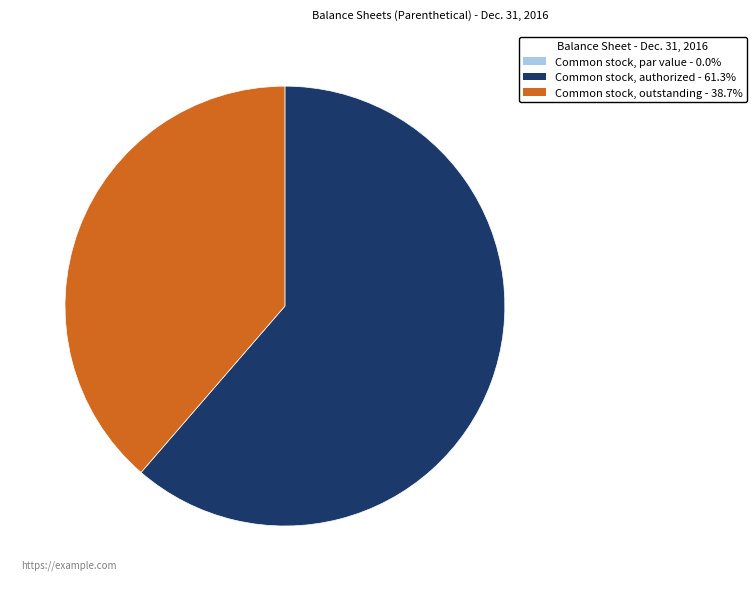

Is there any slice that represents more than half of the pie?

Yes